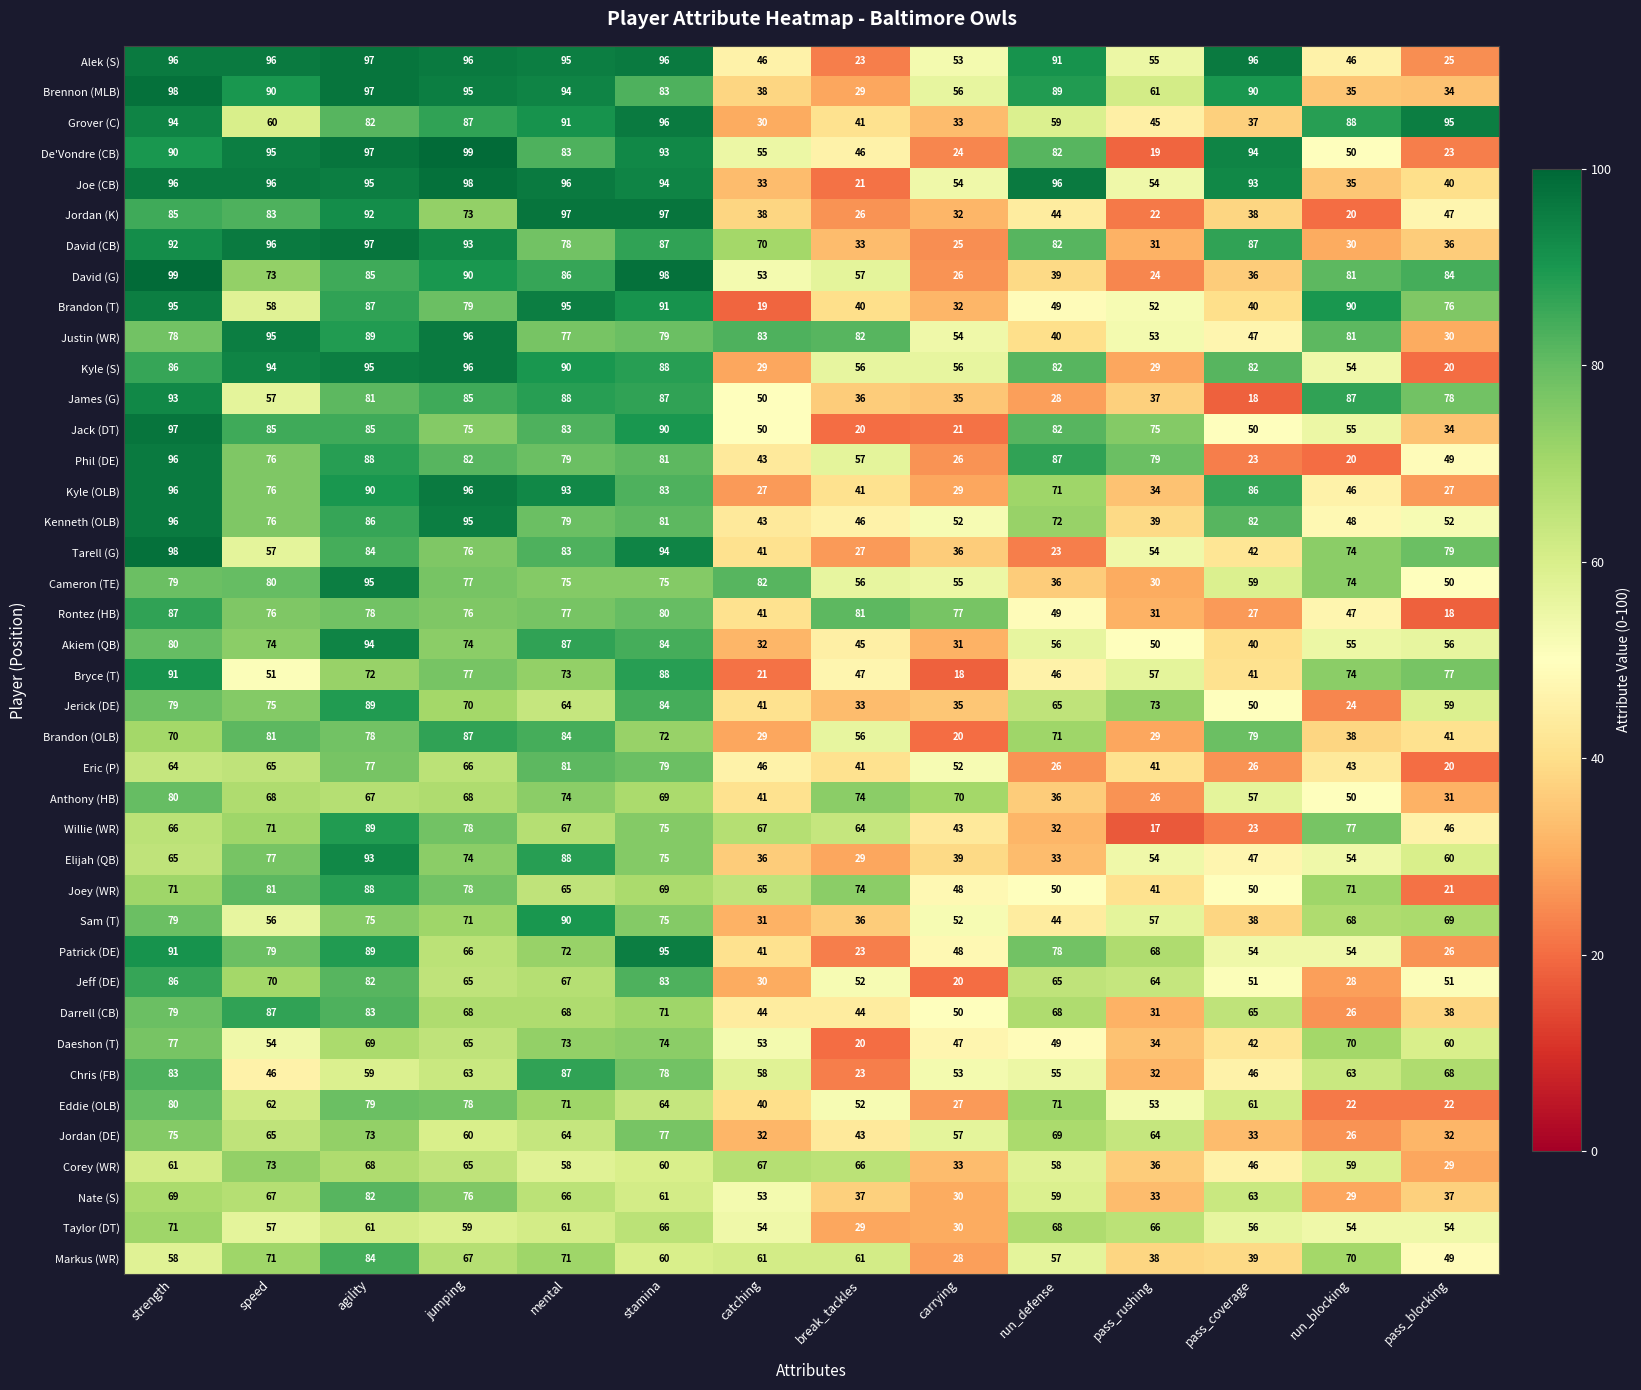

Where does the Nate (S) series first go above 61?

strength